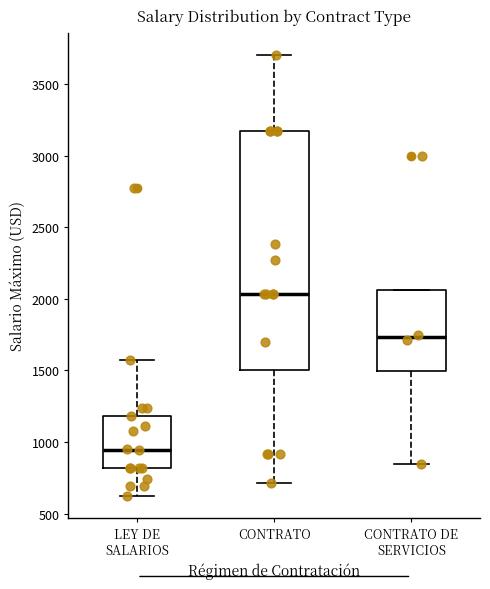

Reading left to right, transcribe this box plot: for each box, give where its median line is, the range the box spans, and where its two whiskers end, as read against the y-axis. The values are not printed on the chart, so give them approximately, as read against the axis.

LEY DE SALARIOS: median 950, box 800 to 1200, whiskers 600 to 1600
CONTRATO: median 2050, box 1500 to 3150, whiskers 700 to 3700
CONTRATO DE SERVICIOS: median 1750, box 1500 to 2050, whiskers 850 to 2050